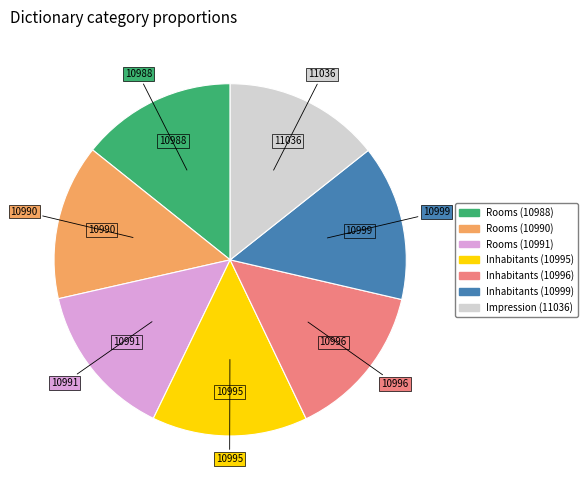

Is there a majority slice in this chart?

No